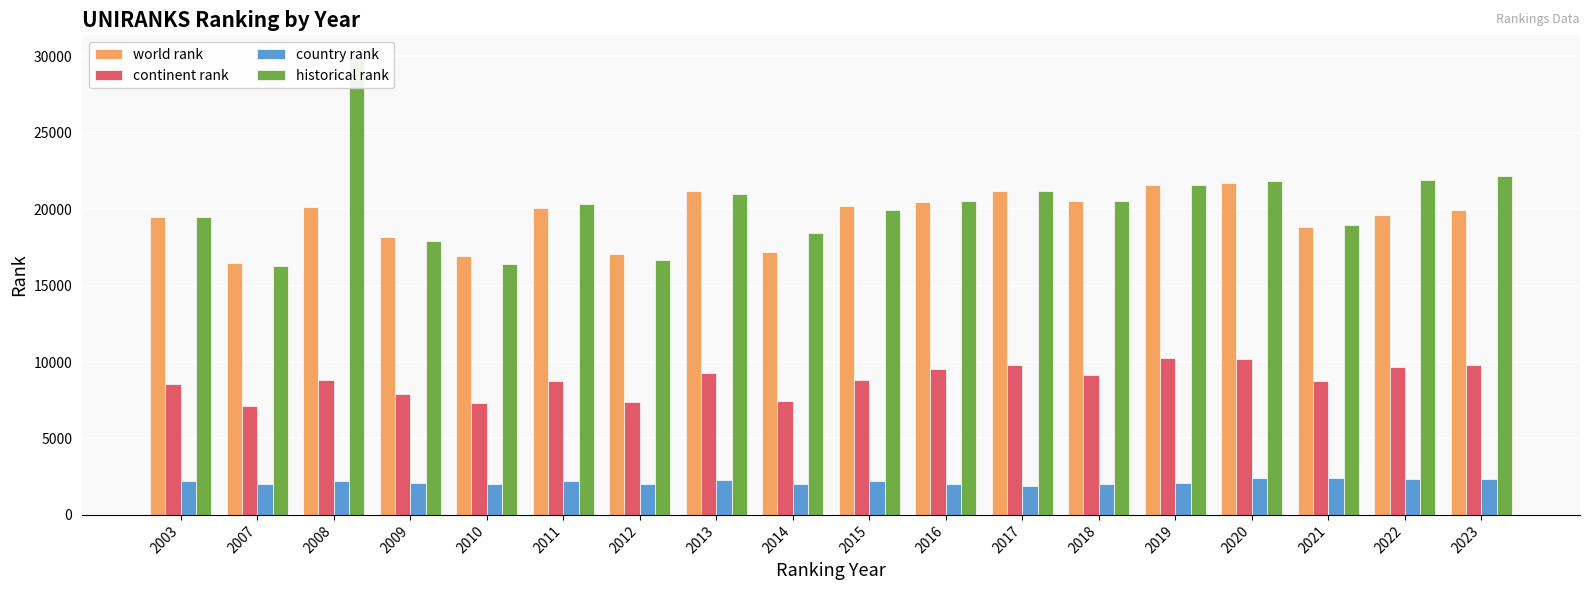

Rank the series by their maximum value, from highest to lowest.

historical rank, world rank, continent rank, country rank